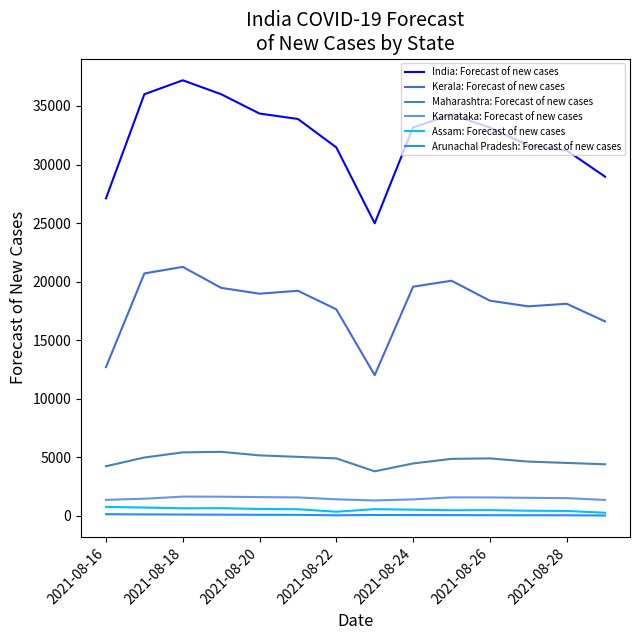

Which series has the largest range (max minus min)?

India: Forecast of new cases